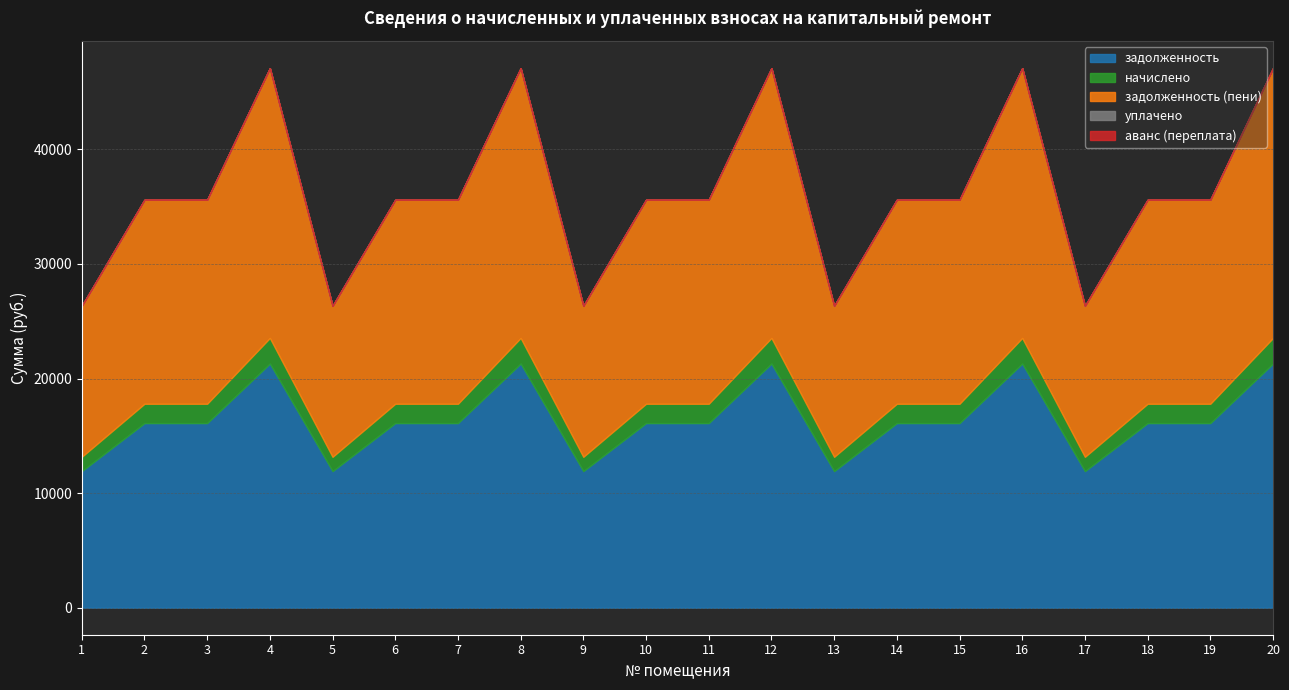

True or false: начислено and задолженность (пени) intersect in this chart.

False